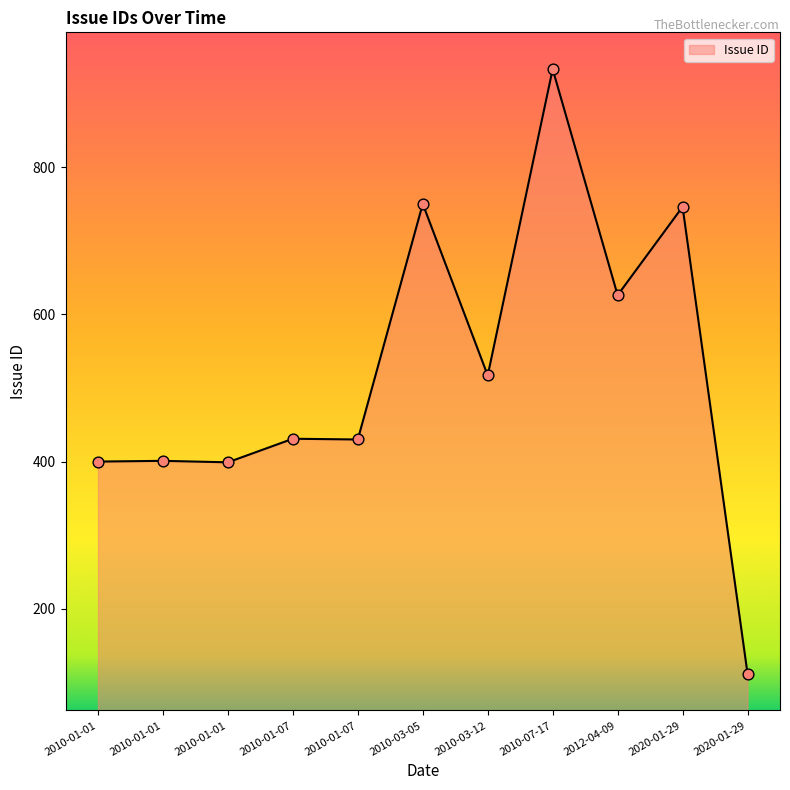

How many lines are shown in the chart?

1